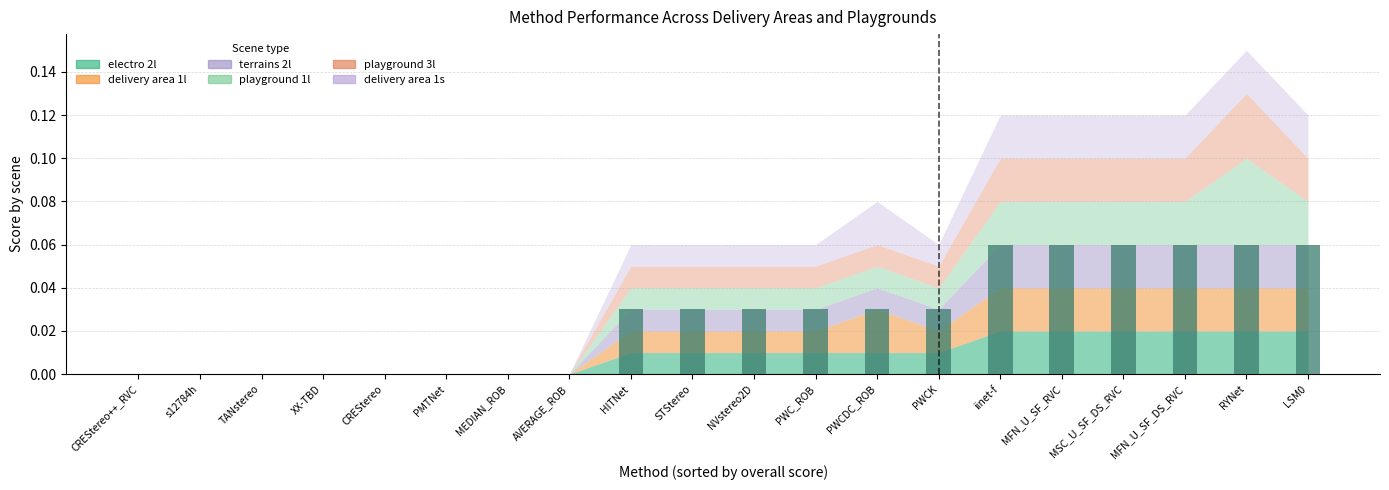

Are the bars grouped side by side (vs. stacked)?

No